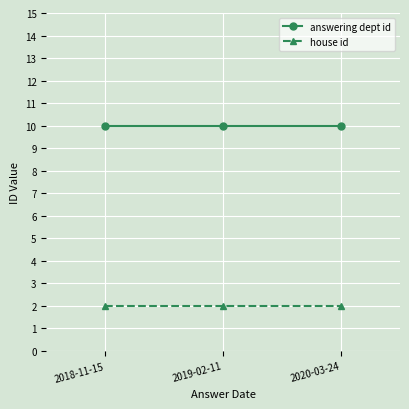

True or false: house id has a value of 3 at 2019-02-11.

False